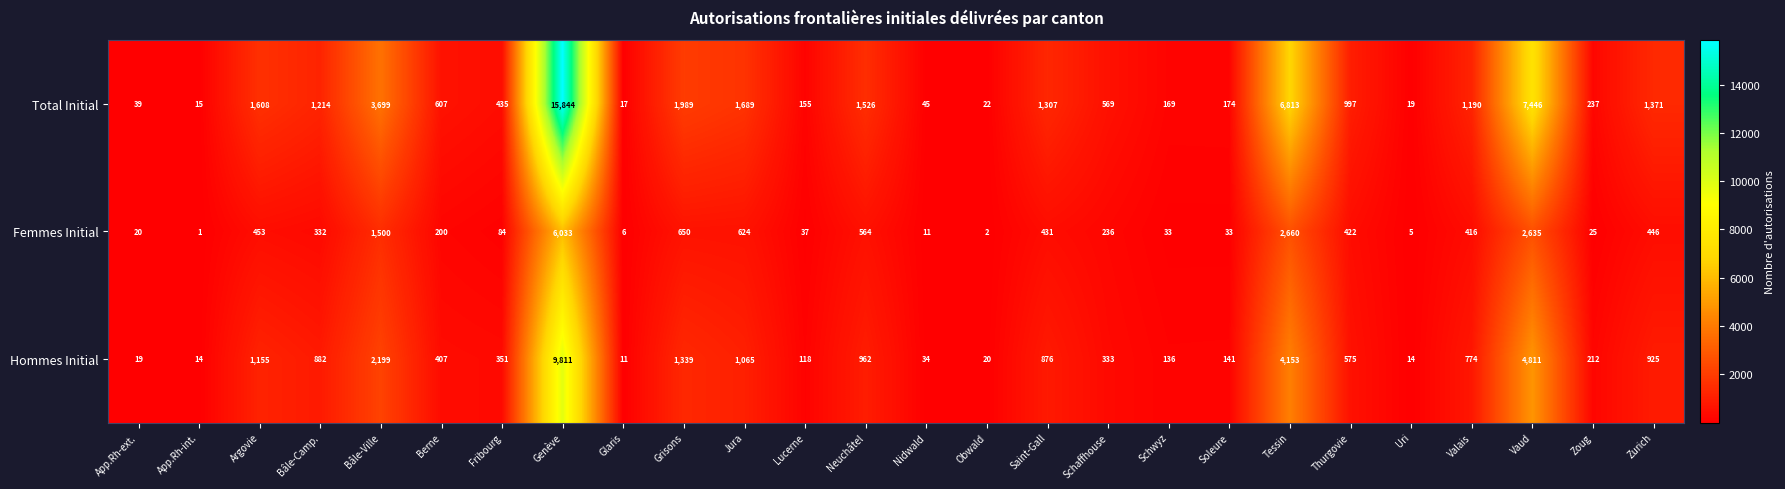

Read the Total Initial value at Uri, to the nearest 10.

20